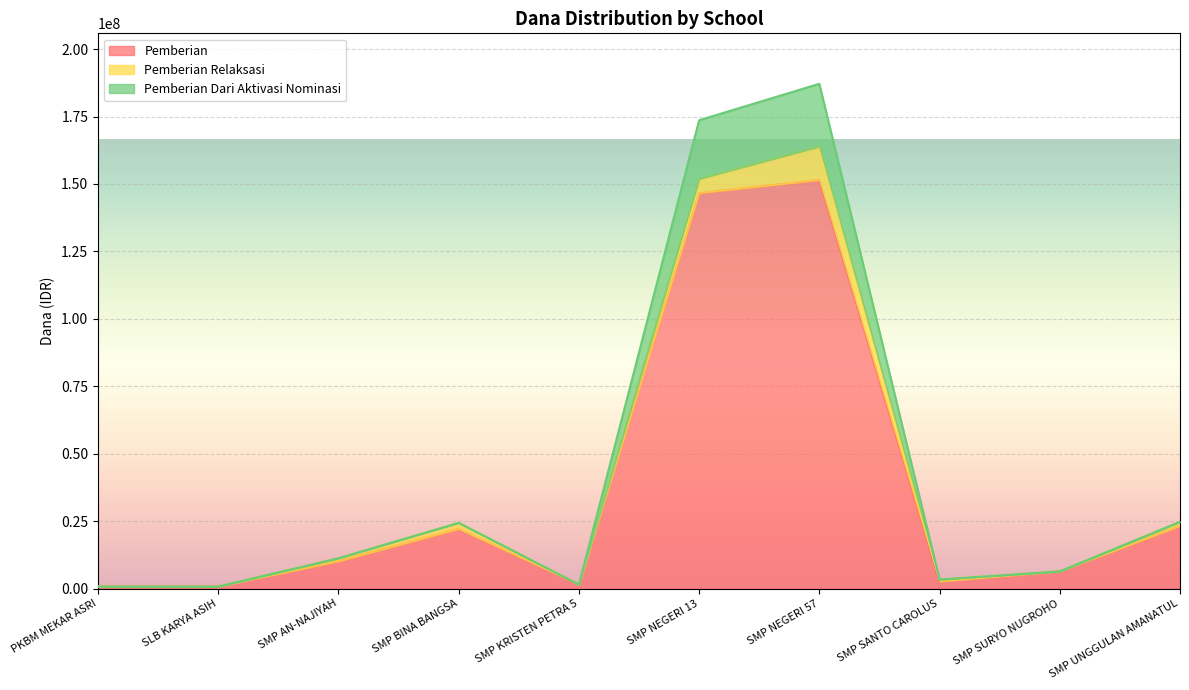

The Pemberian Dari Aktivasi Nominasi series shows 11250000 at SMP AN-NAJIYAH. True or false?

True